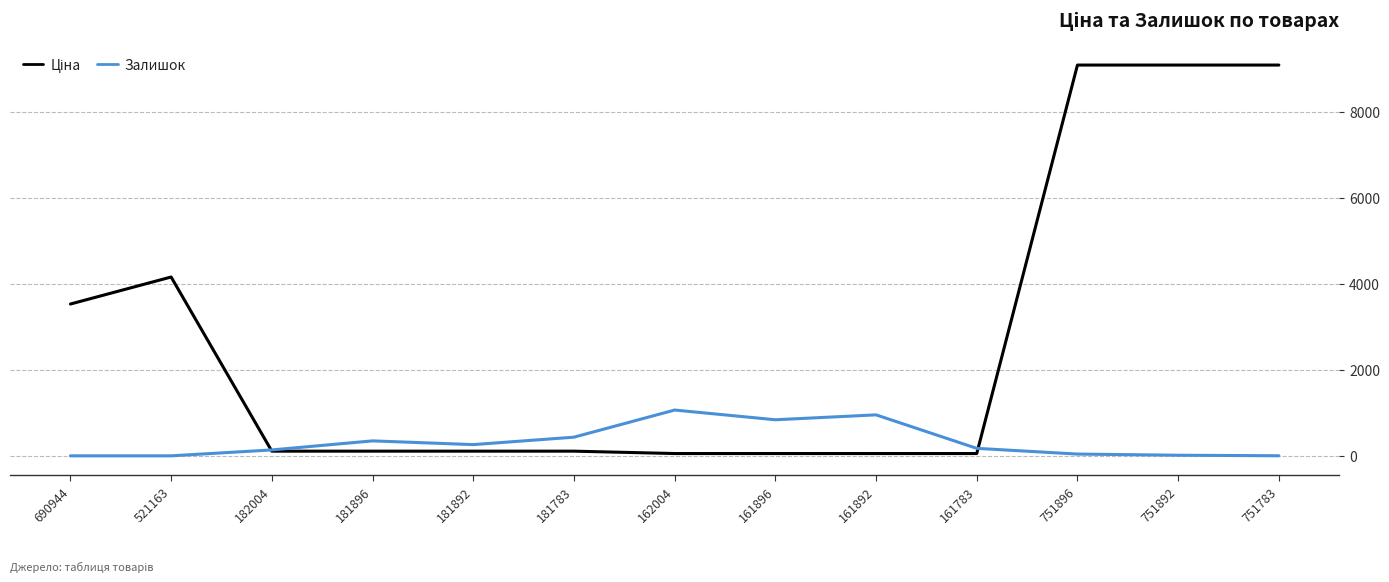

Reading left to right, list all the values displayed in this chart.

Ціна: 3533.1	4161.8	110.5	110.5	110.5	110.5	55.3	55.3	55.3	55.3	9092.0	9092.0	9092.0
Залишок: 2.0	2.0	139.0	350.0	263.0	436.0	1067.0	841.0	955.0	176.0	43.0	16.0	4.0